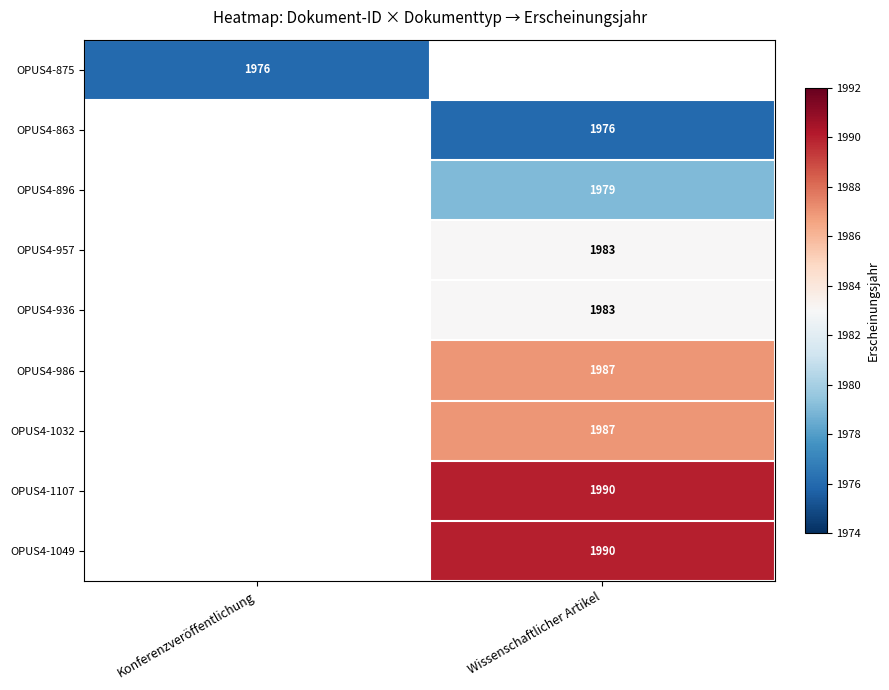

Is it true that OPUS4-936 equals 1983 at Wissenschaftlicher Artikel?

True